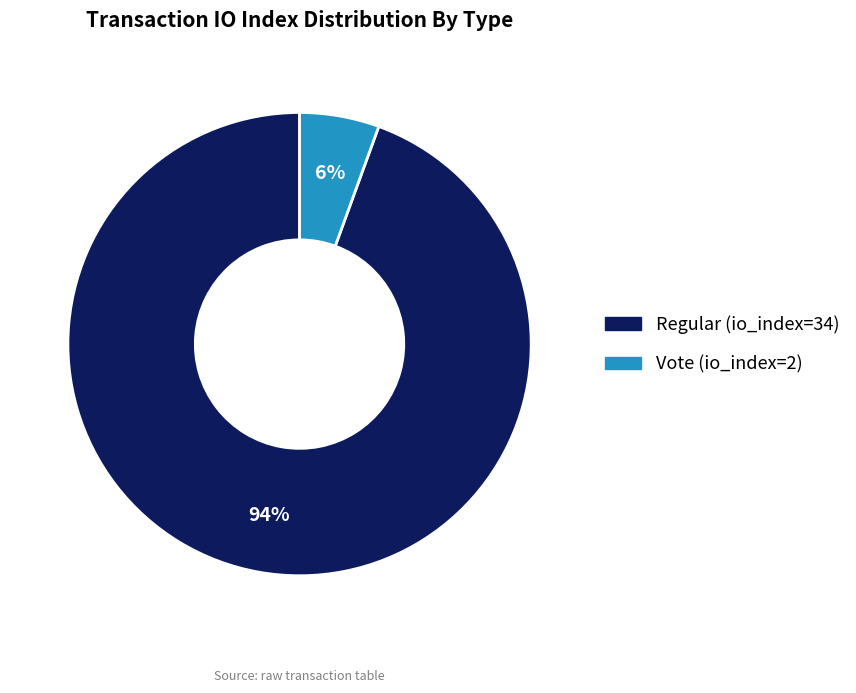

Which slice represents more than half of the pie?

Regular (io_index=34)